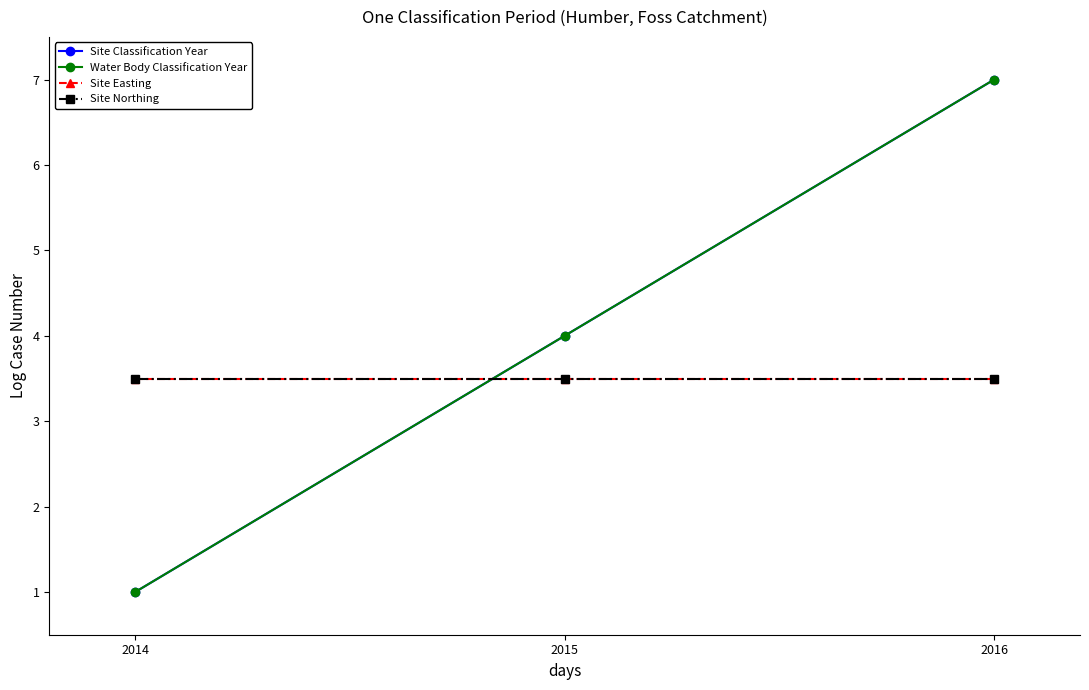

Rank the categories by Site Easting value from lowest to highest.

2014, 2015, 2016